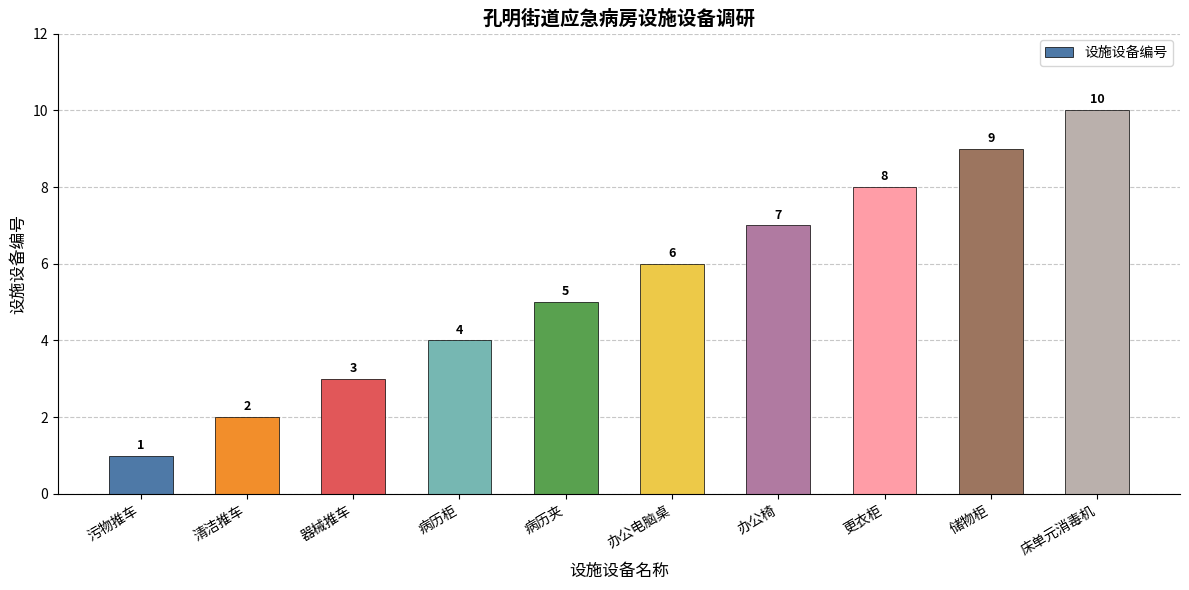

Is it true that the value at 床单元消毒机 is 17?

False